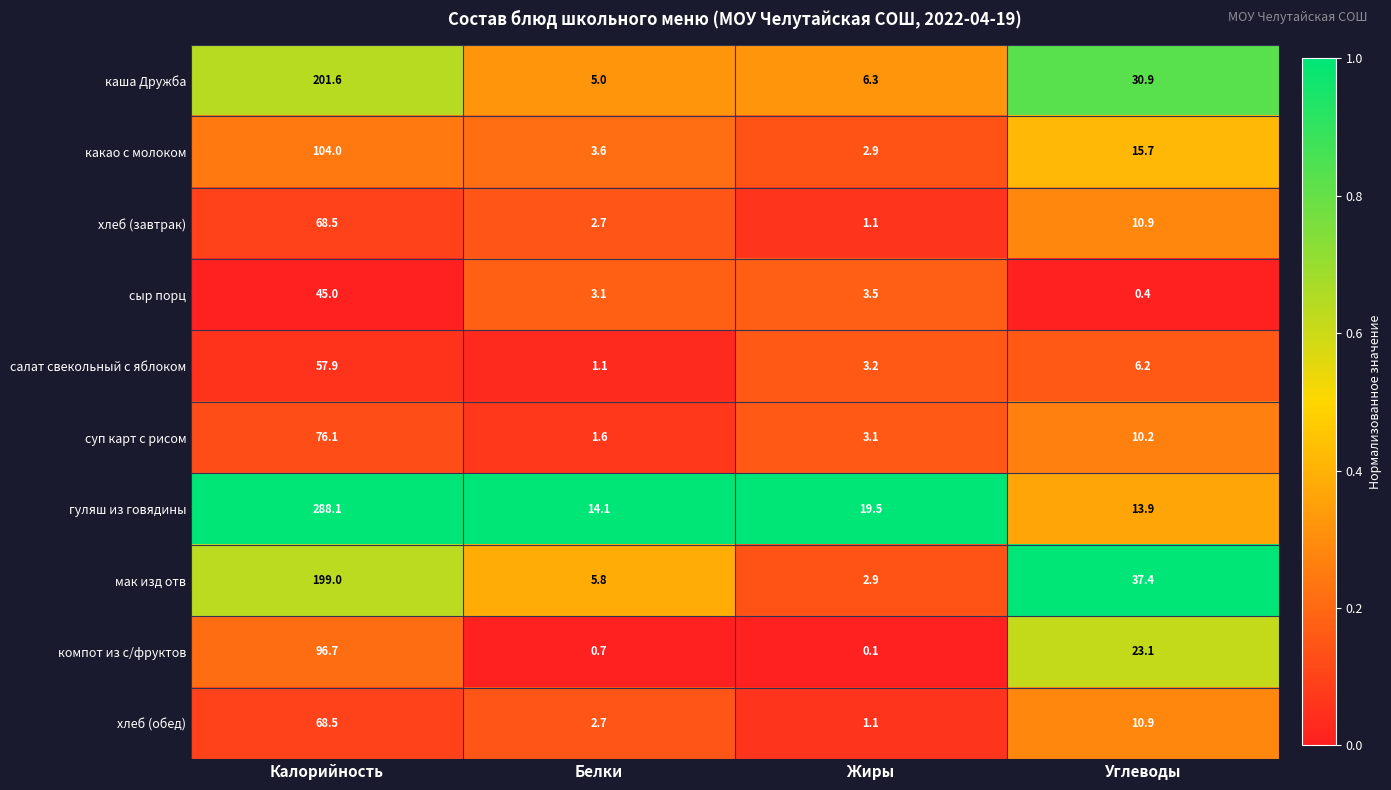

At which category does the chart reach its peak across all series?

Калорийность